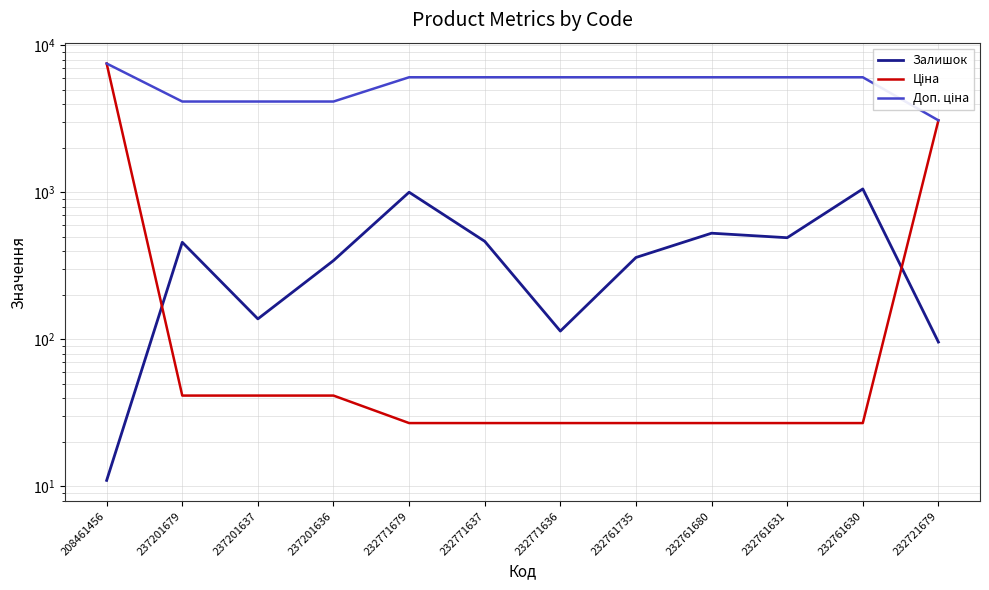

How many values in the Доп. ціна series exceed 6072?

1